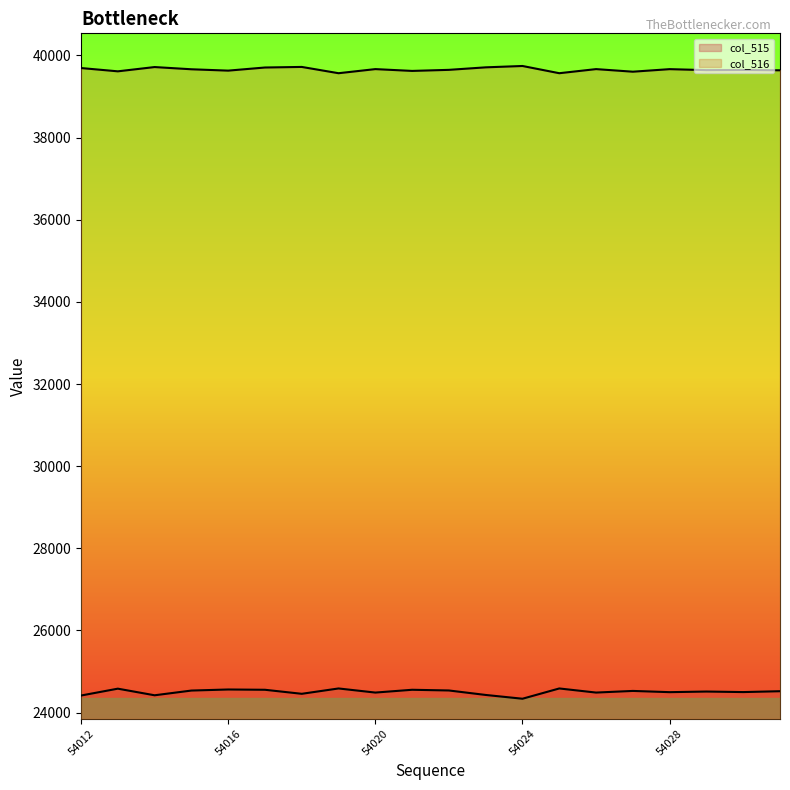

Which has a higher value, 54020 or 54029?

54029